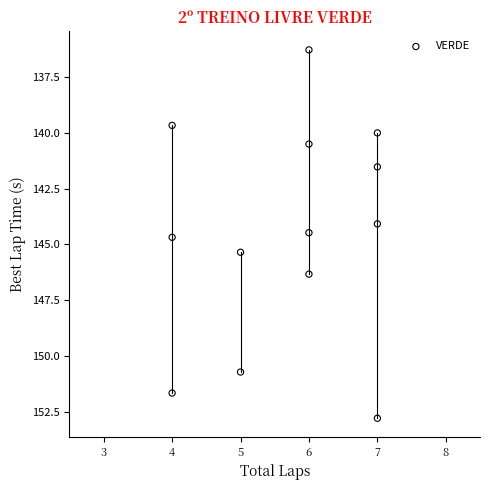

What is the range of X values (max minus min)?

3.0